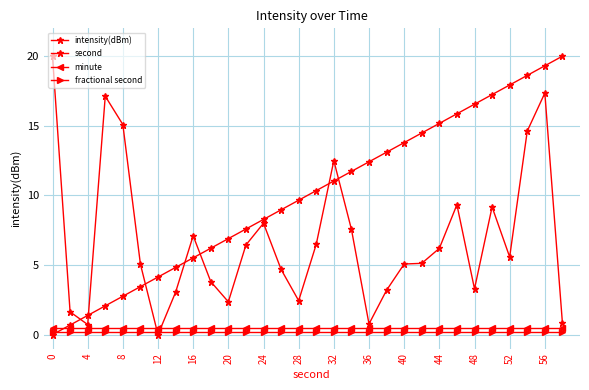

How many series are shown in this chart?

4